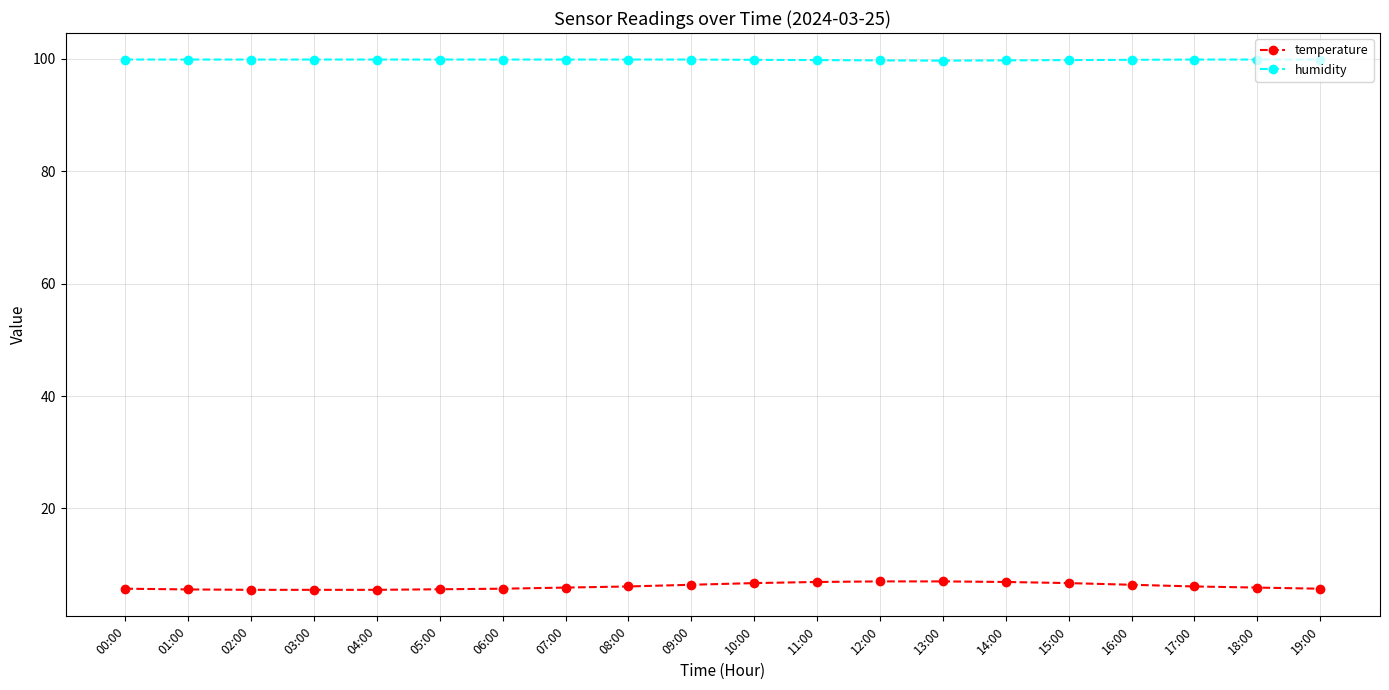

True or false: humidity and temperature cross at least once.

False